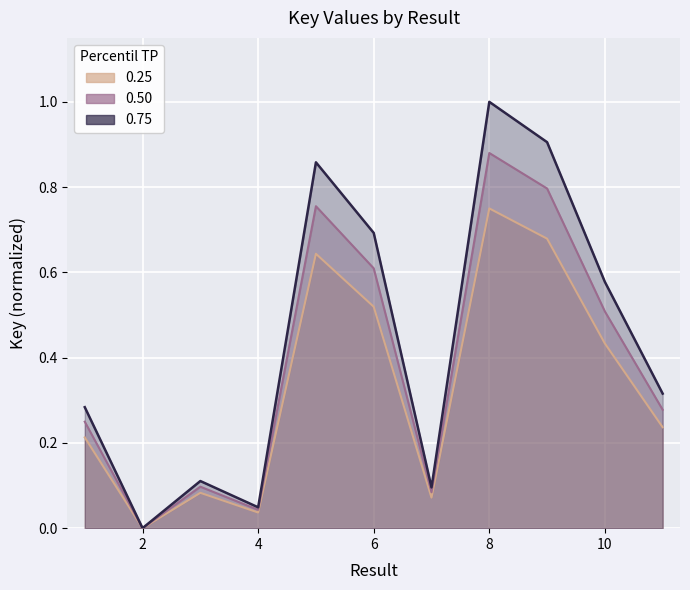

Where is the first local maximum?

3